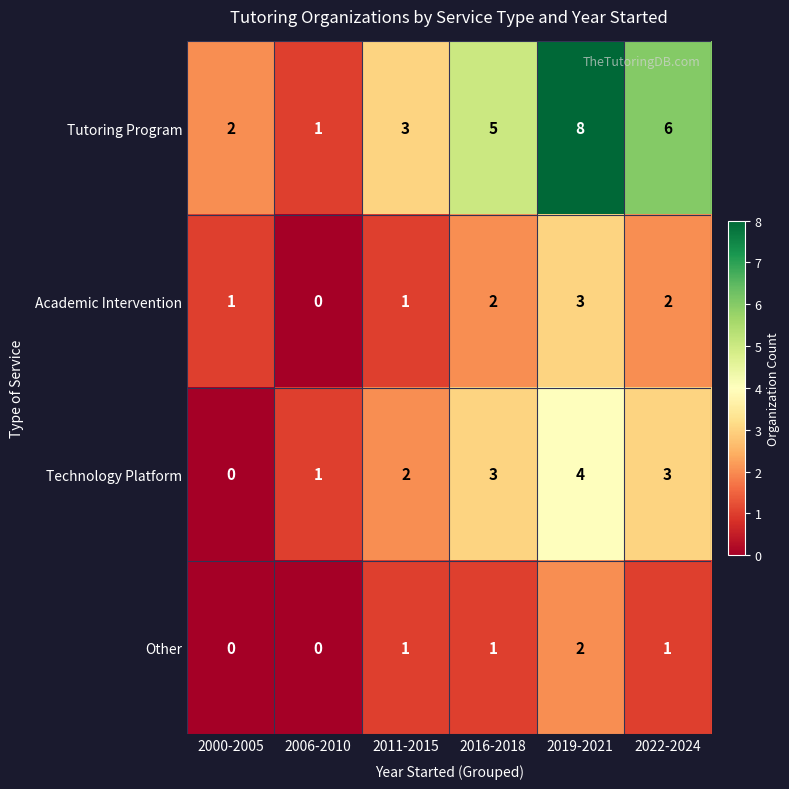

What is the sum of all Tutoring Program values?

25